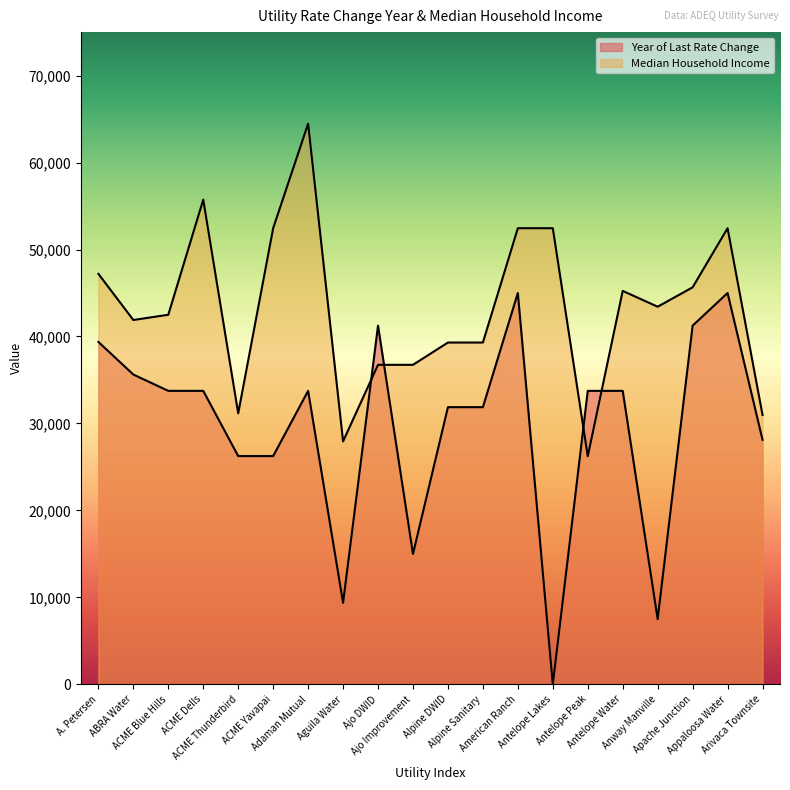

At which label does Year of Last Rate Change reach its peak?

American Ranch